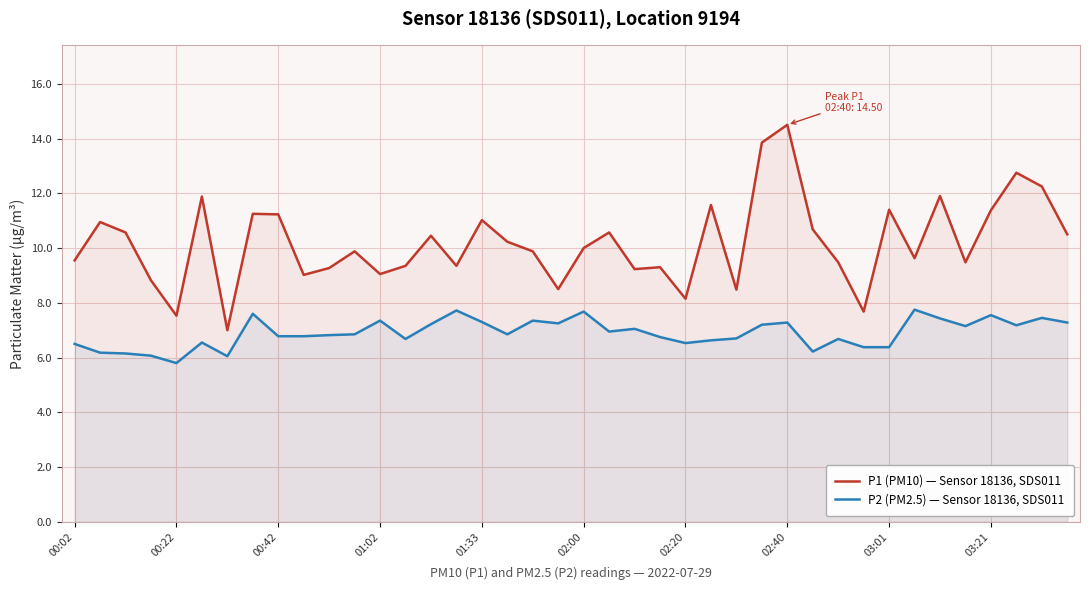

True or false: P2 (PM2.5) — Sensor 18136, SDS011 and P1 (PM10) — Sensor 18136, SDS011 intersect in this chart.

False